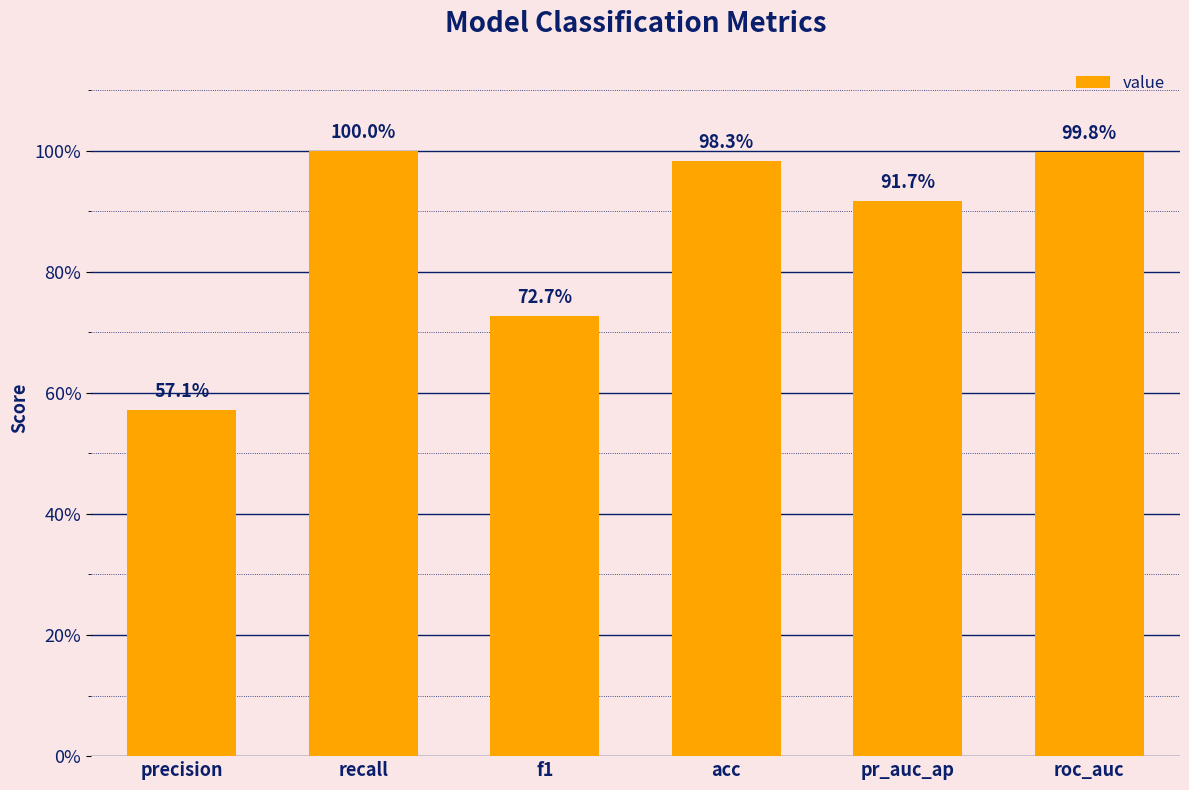

Rank the categories by value from highest to lowest.

recall, roc_auc, acc, pr_auc_ap, f1, precision